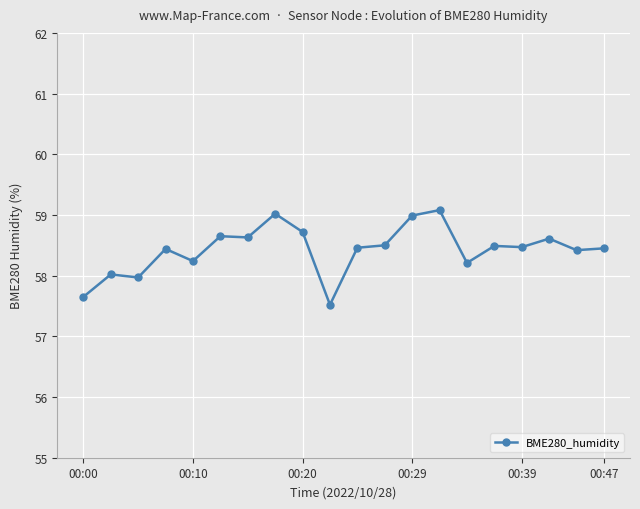

What is the difference between the second highest and minimum values?

1.5